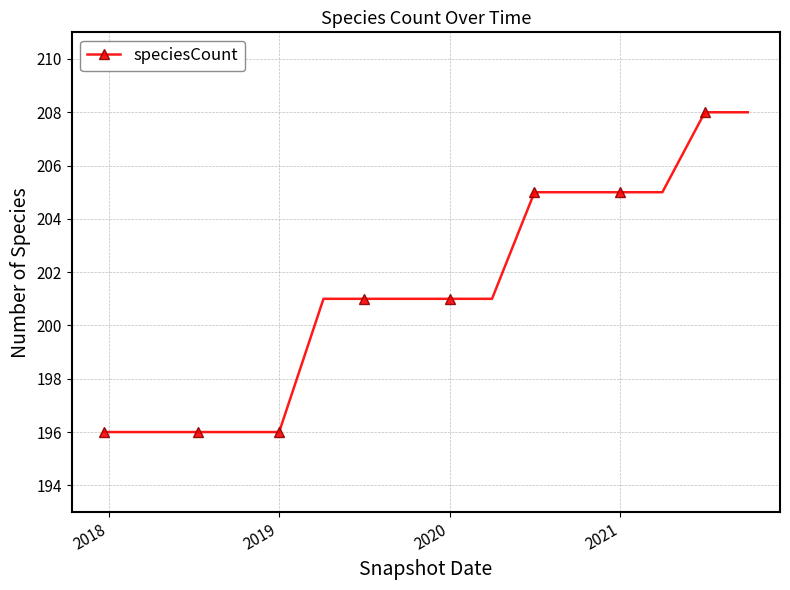

How many lines are shown in the chart?

1